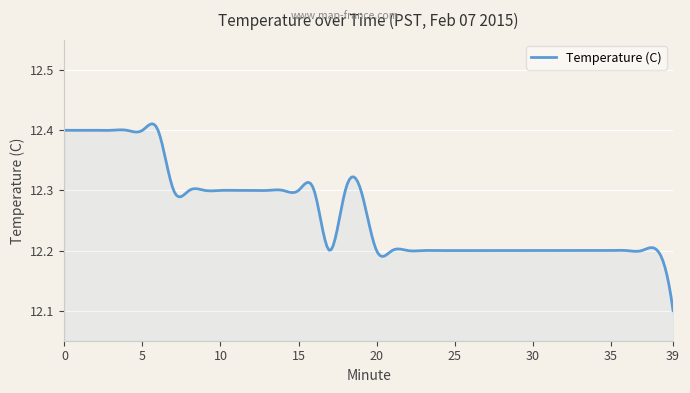

Does the chart have visible grid lines?

Yes